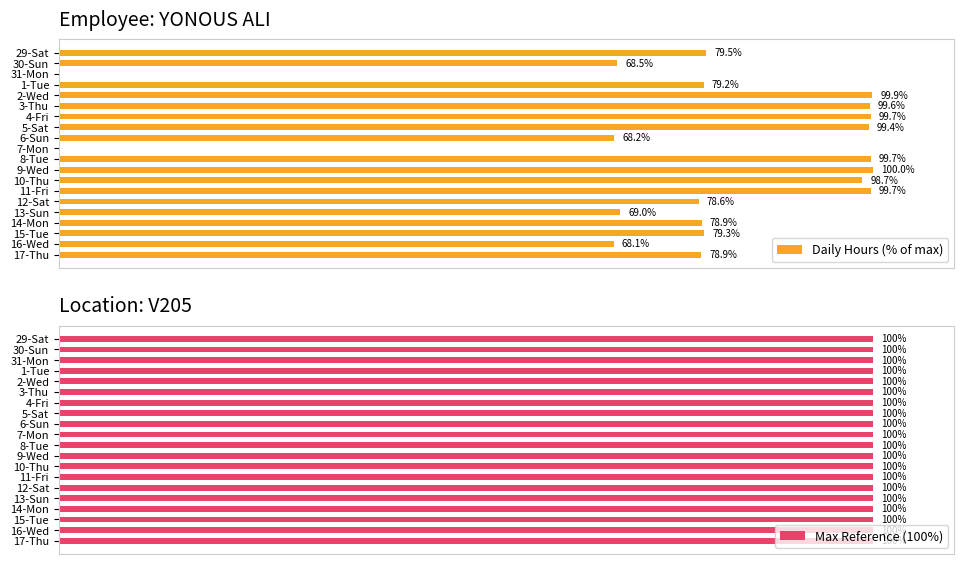

True or false: Max Reference (100%) has a value of 0.3 at 15.

False